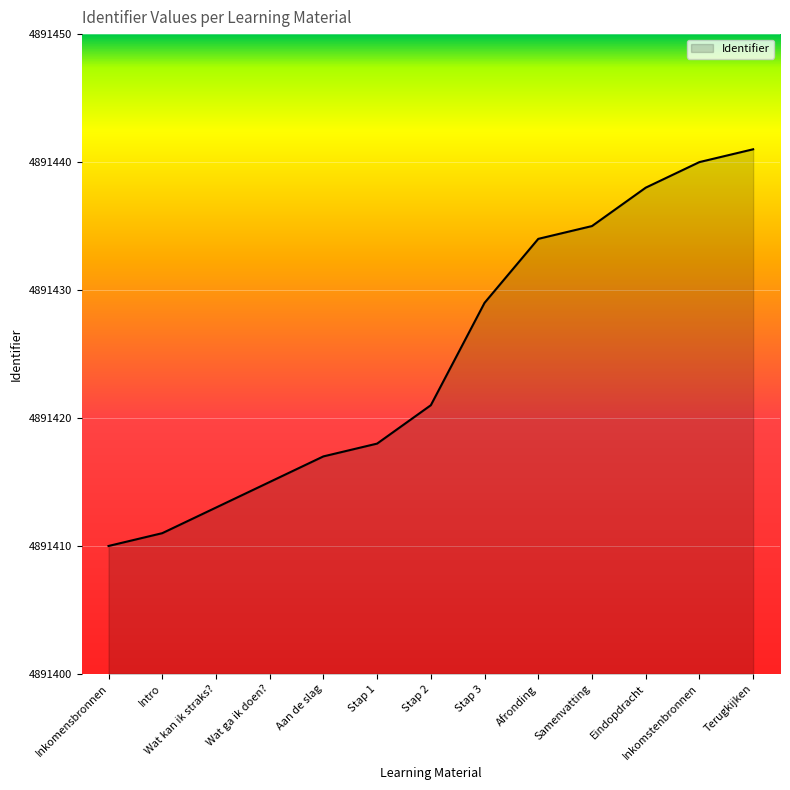

What is the change in value from Wat ga ik doen? to Stap 2?

+6